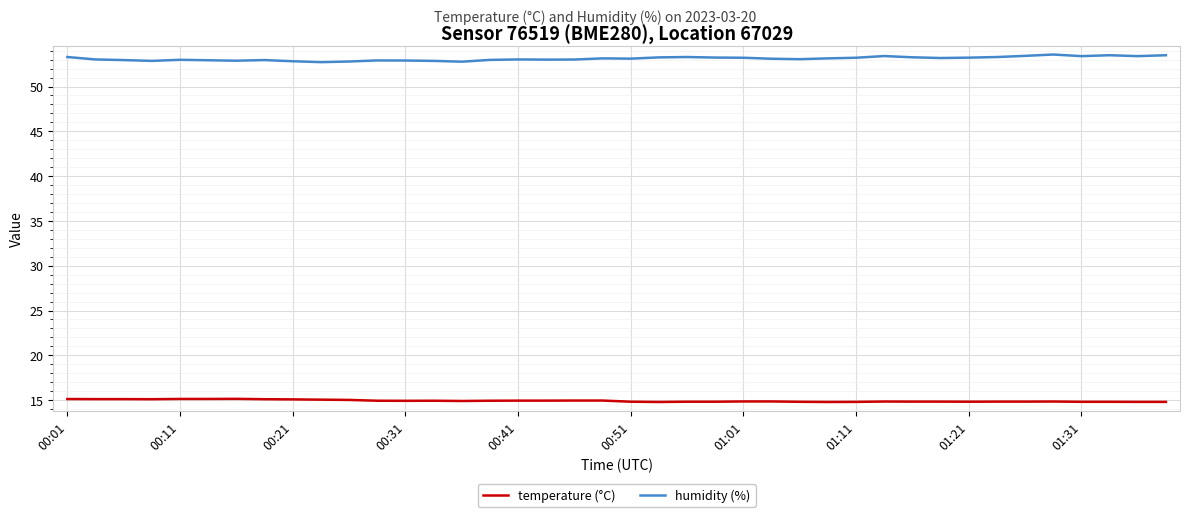

Which series has the largest total across all categories?

humidity (%)